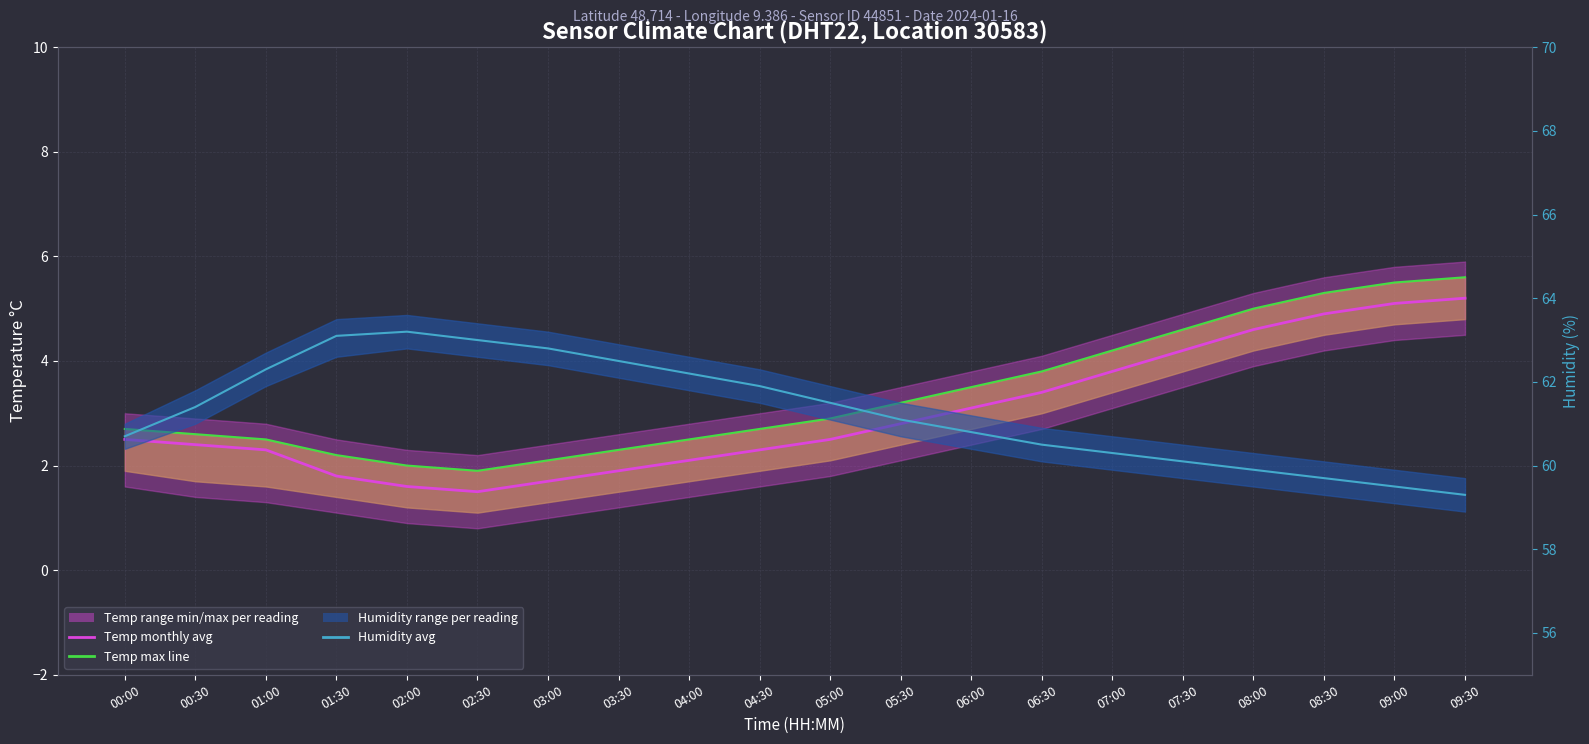

How many lines are shown in the chart?

3